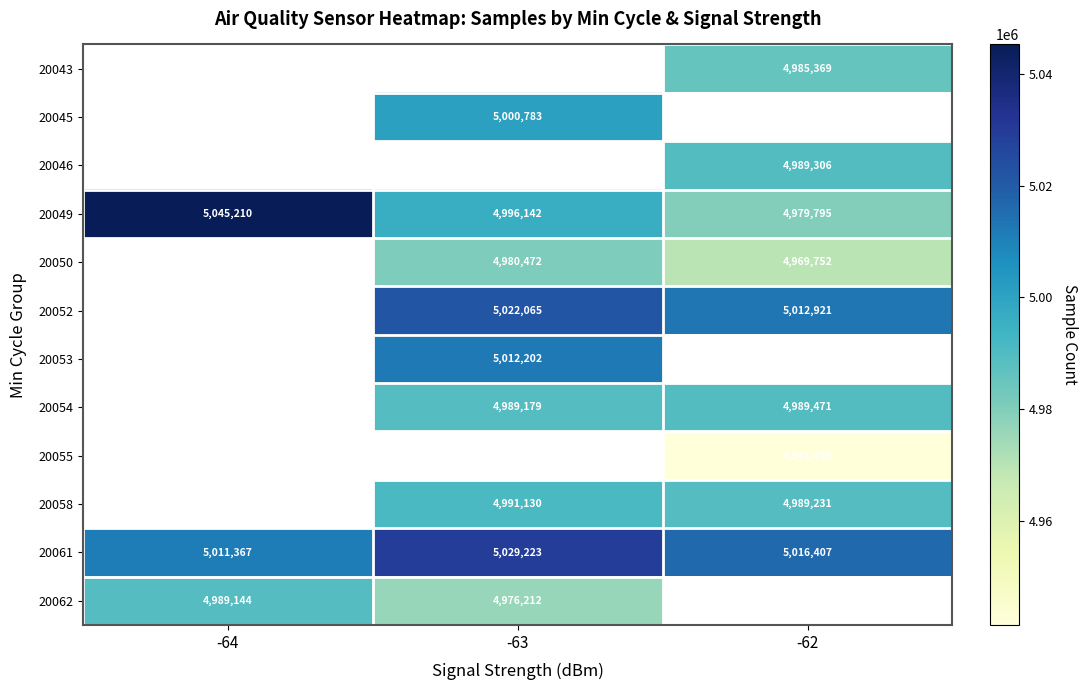

The 20049 series shows 1381390 at -63. True or false?

False